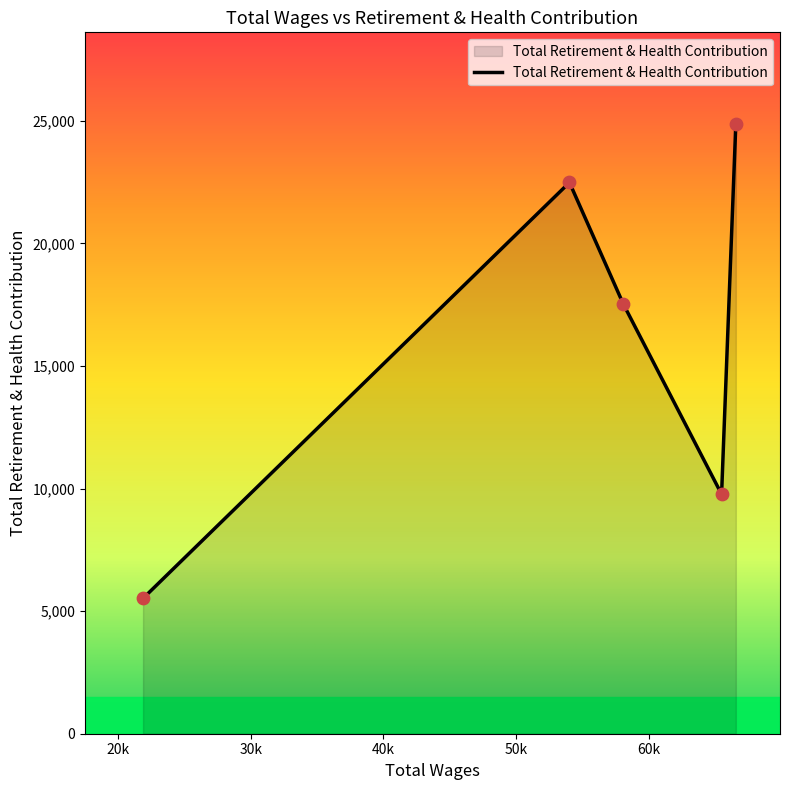

What is the sum of all values?

80201